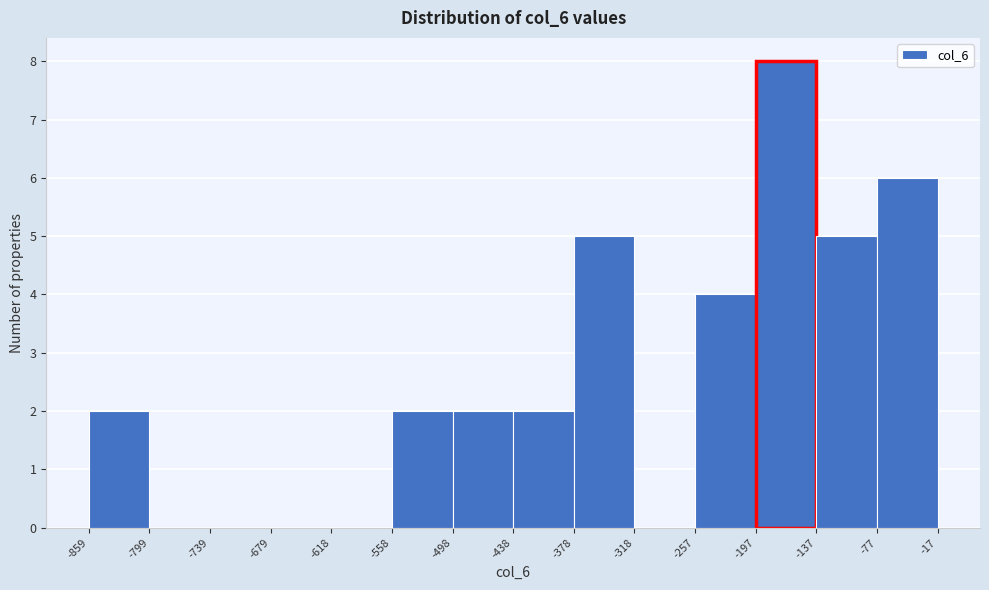

Reading left to right, list every bar in this chart as the range it spans on the x-axis followed by its height. The values are not printed on the chart, so give them approximately, as read against the axis.

-859 to -799: 2
-799 to -739: 0
-739 to -679: 0
-679 to -618: 0
-618 to -558: 0
-558 to -498: 2
-498 to -438: 2
-438 to -378: 2
-378 to -318: 5
-318 to -257: 0
-257 to -197: 4
-197 to -137: 8
-137 to -77: 5
-77 to -17: 6